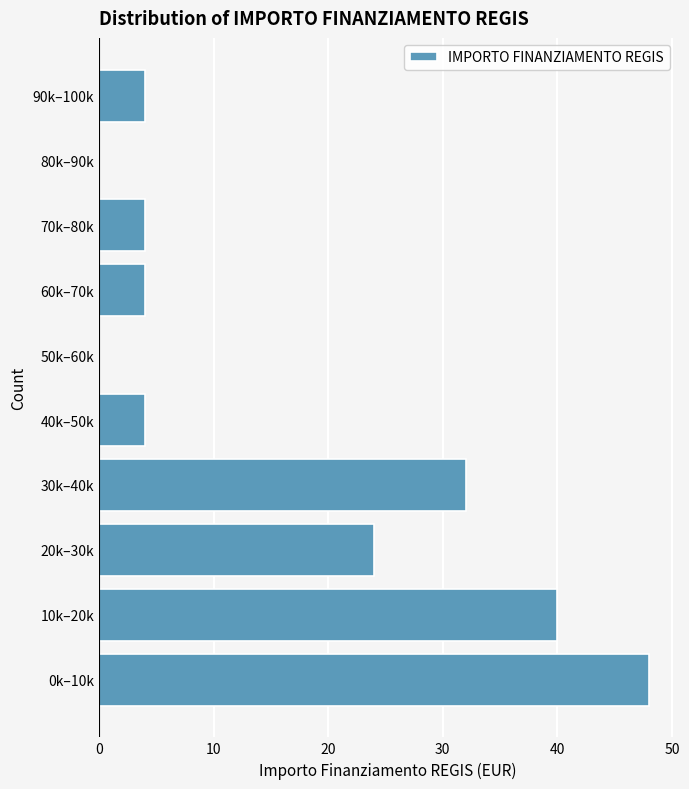

Reading top to bottom, list all the values displayed in this chart.

90k–100k=4	80k–90k=0	70k–80k=4	60k–70k=4	50k–60k=0	40k–50k=4	30k–40k=32	20k–30k=24	10k–20k=40	0k–10k=48